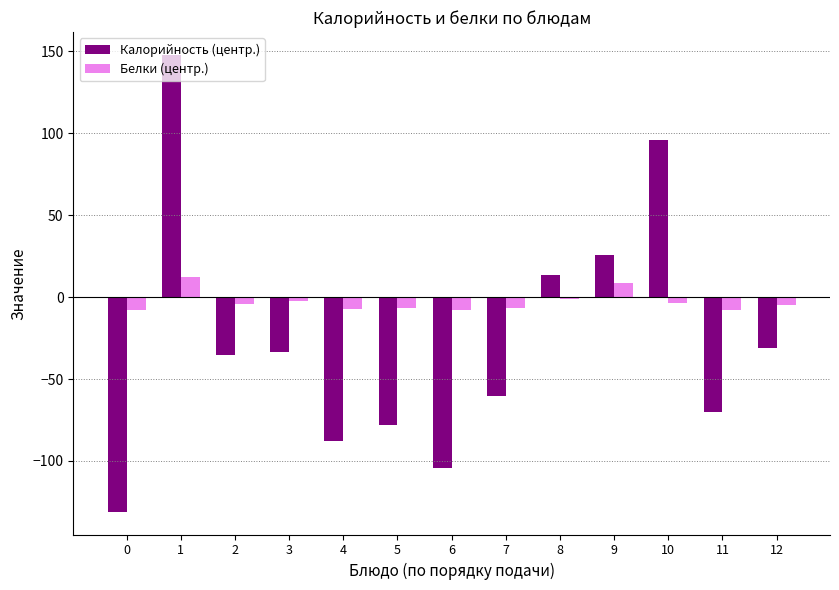

What is the minimum value shown in the chart?

-131.0